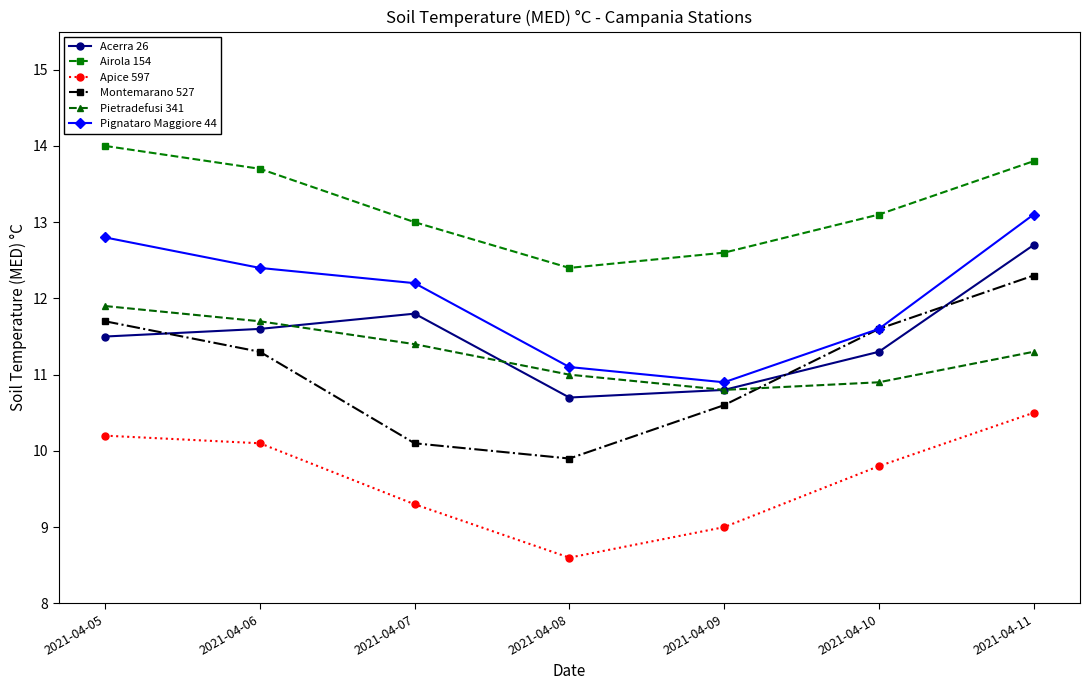

What is the lowest value of the Pietradefusi 341 series?

10.8